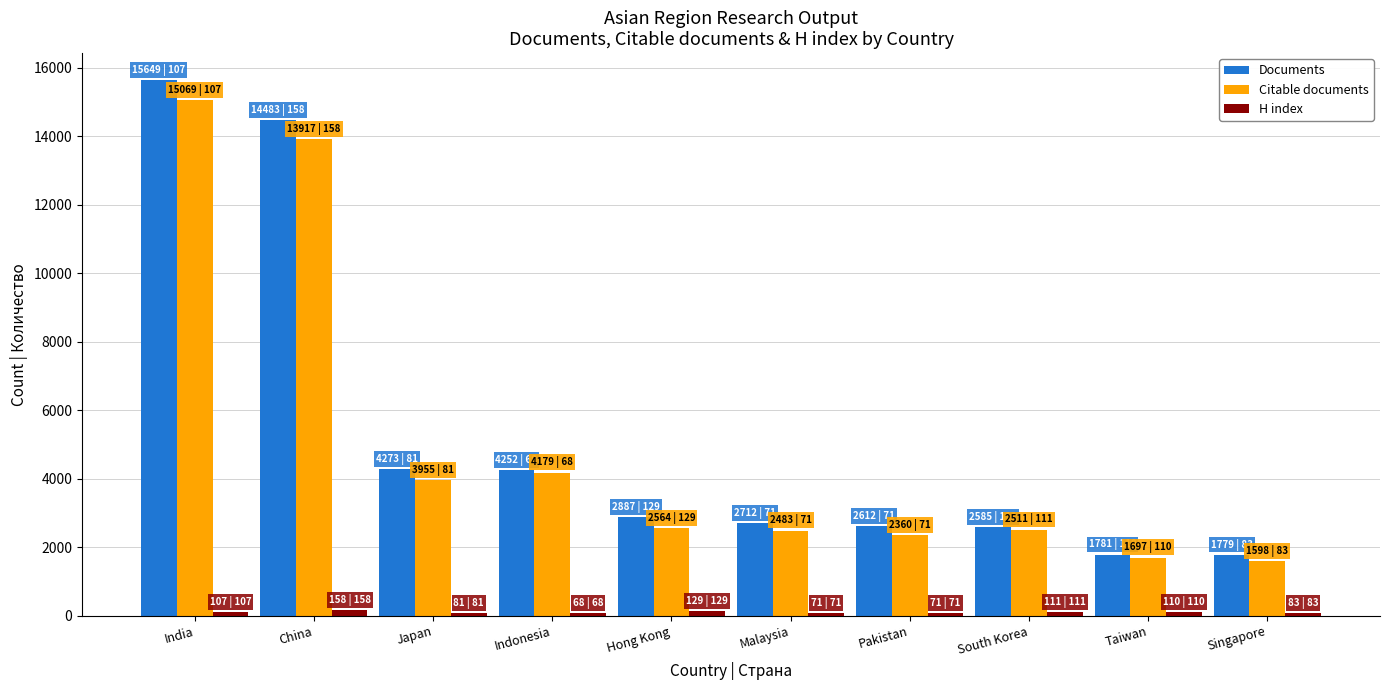

The value of Citable documents at Pakistan is 2360. True or false?

True